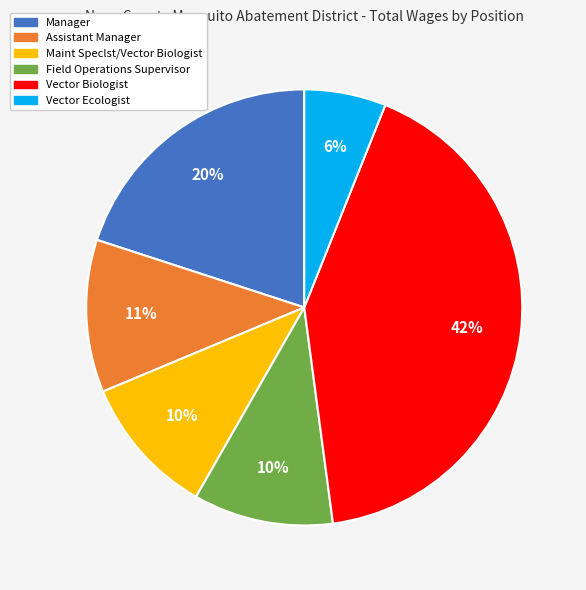

Is there any slice that represents more than half of the pie?

No